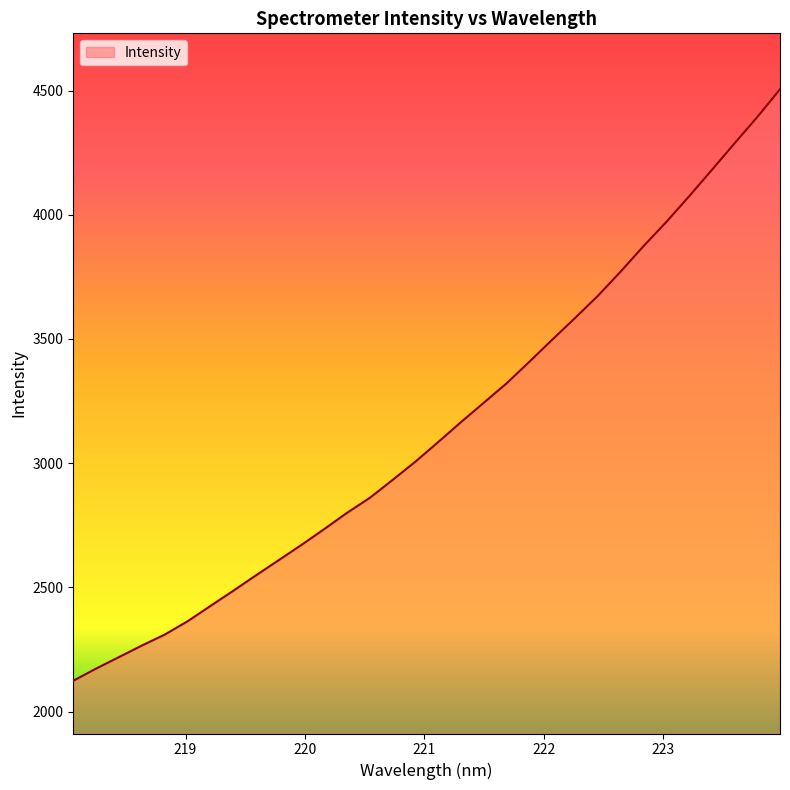

What is the greatest value displayed?

4505.0